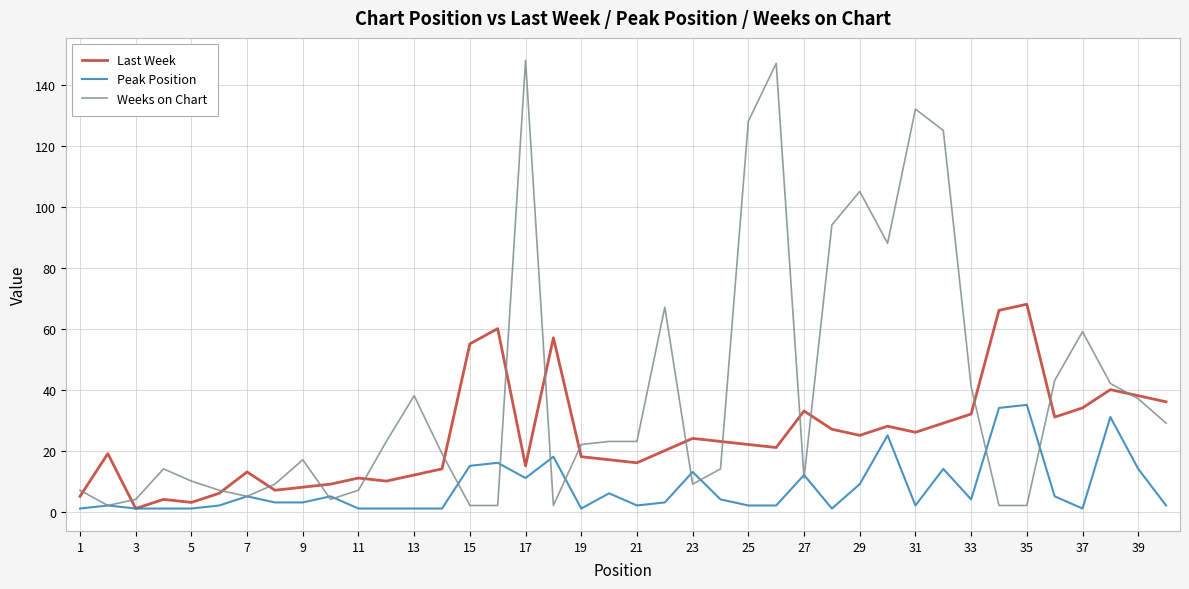

List the series in order of their overall mean, highest first.

Weeks on Chart, Last Week, Peak Position